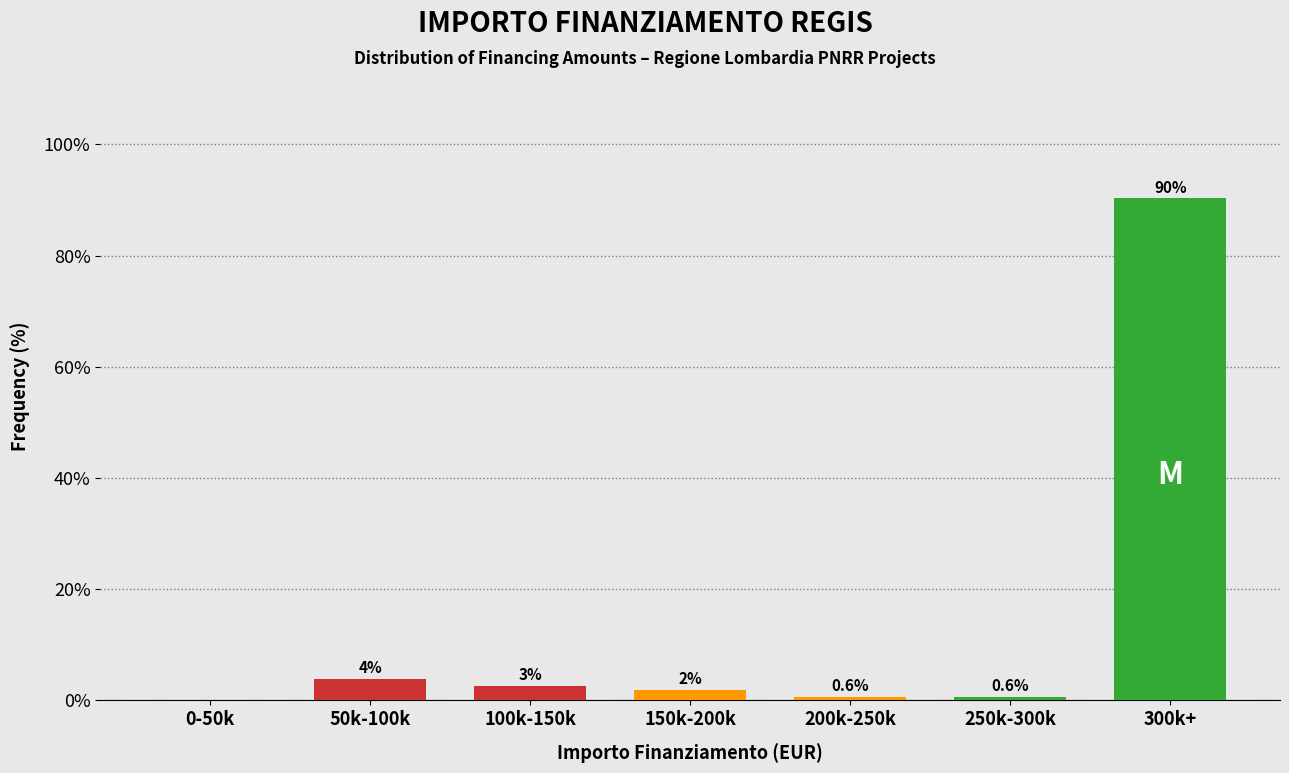

The value at 50k-100k is 3.9. True or false?

True